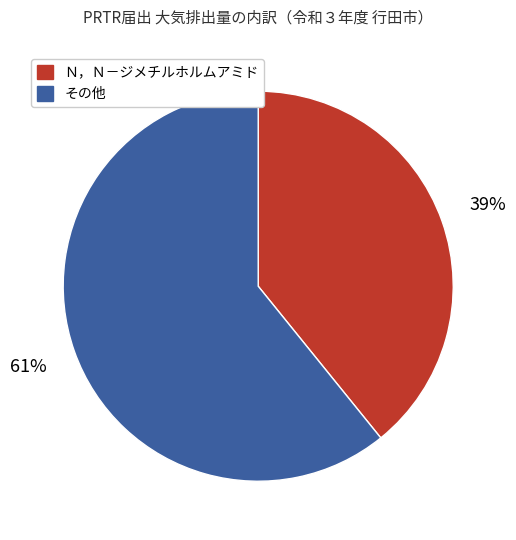

Which slice is the largest?

その他